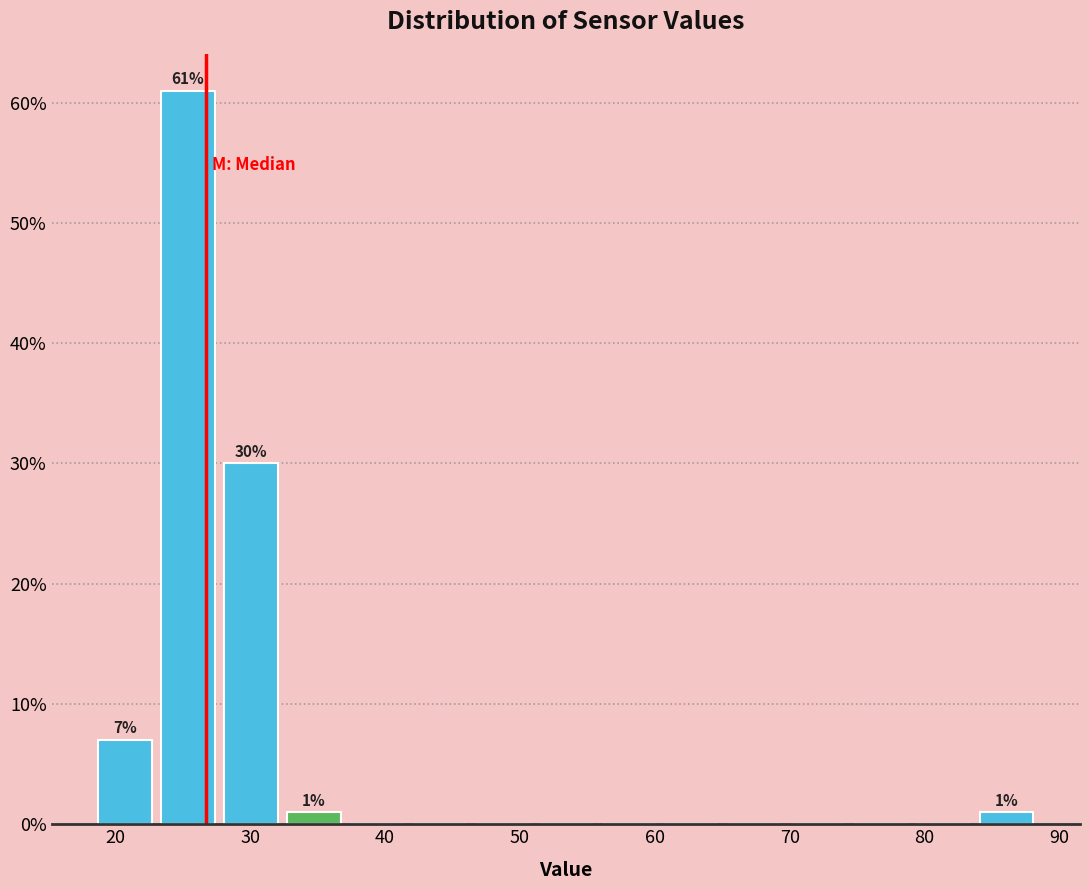

Over which range of the x-axis is the bar tallest?

23 to 28